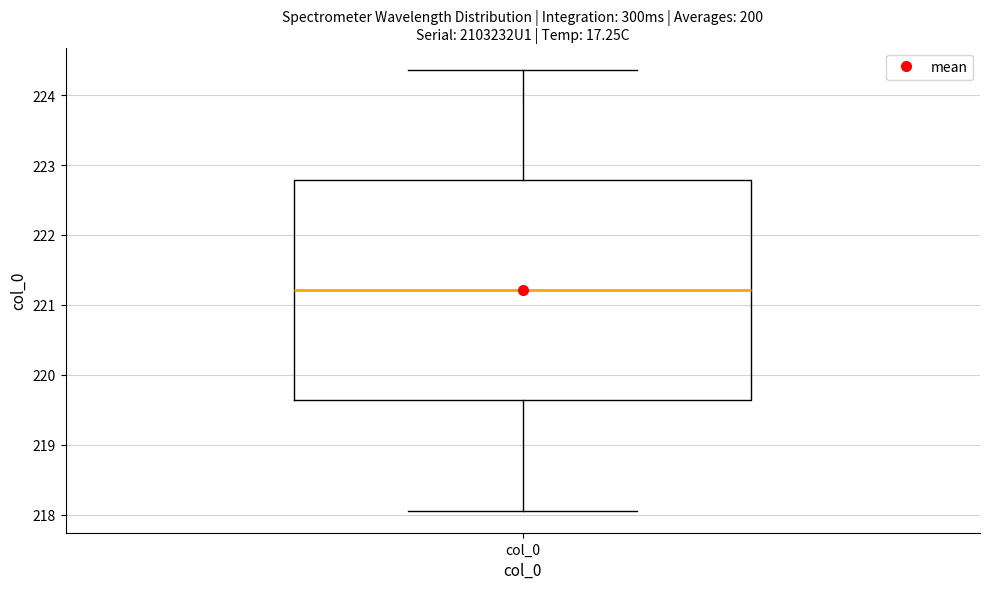

Read this box plot against the y-axis: the position of the median line, the range covered by the box, and the ends of both whiskers. The values are not printed on the chart, so give them approximately, as read against the axis.

median 221.2, box 219.6 to 222.8, whiskers 218.1 to 224.4